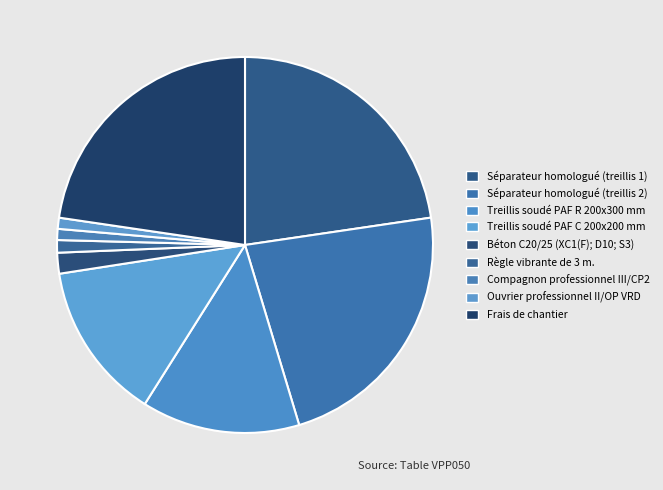

How many segments does this pie chart have?

9